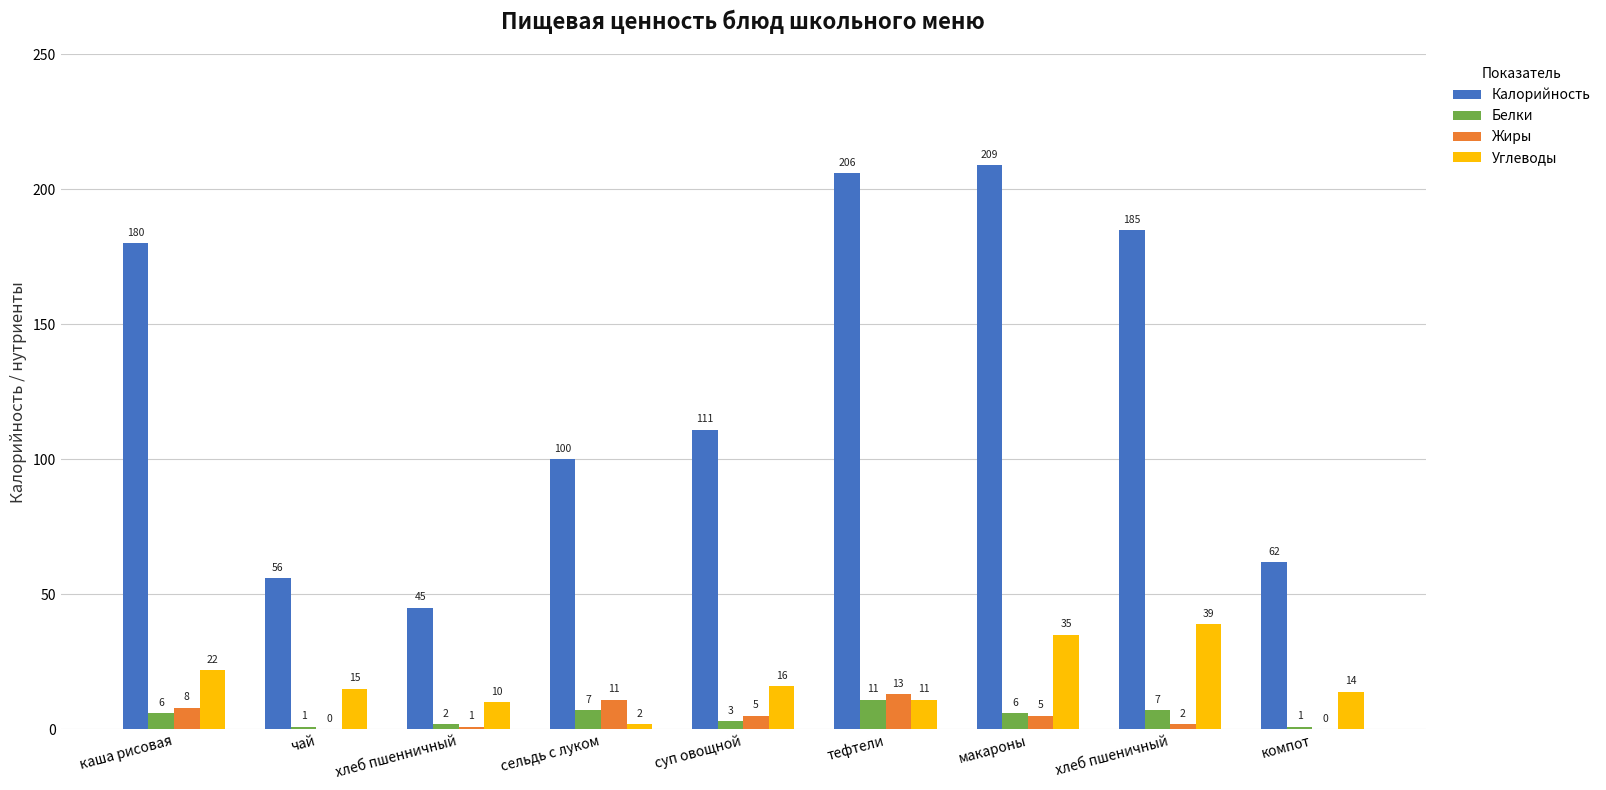

Which series has the largest range (max minus min)?

Калорийность